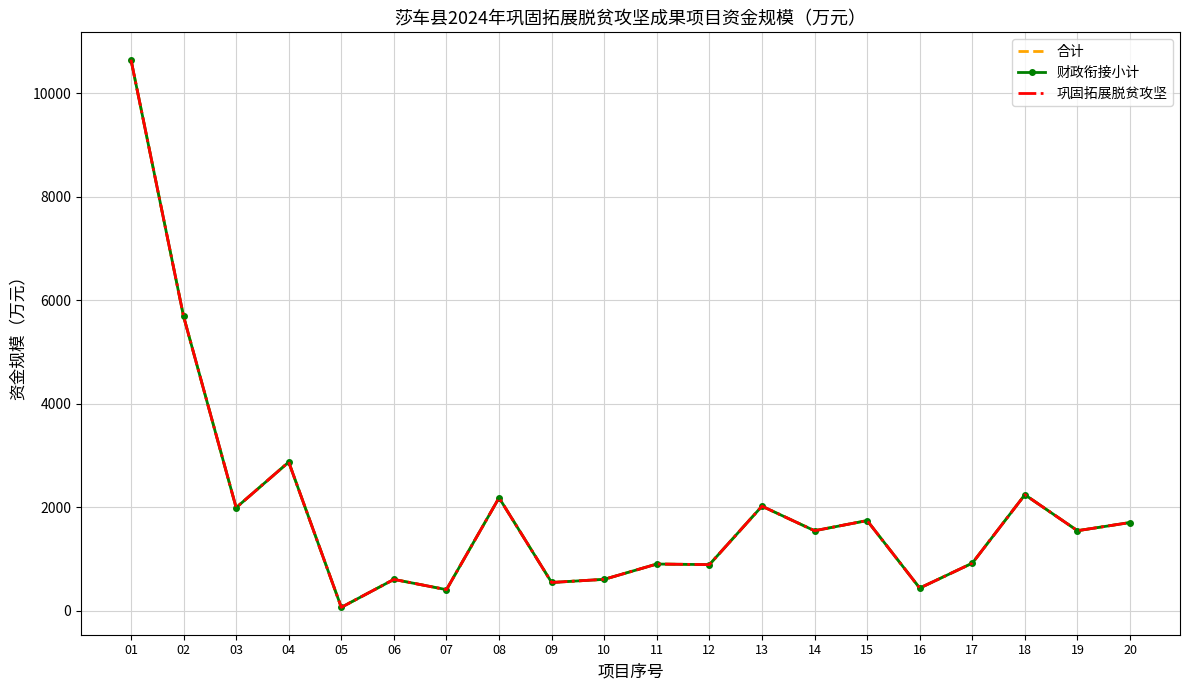

Reading right to left, what are all the values shown in this chart?

合计: 1708.3	1550.3	2245.7	922.8	441.8	1746.3	1549.6	2024.1	894.6	906.1	610.5	549.5	2186.4	411.0	609.0	69.2	2876.7	1995.6	5692.9	10652.3
财政衔接小计: 1708.3	1550.3	2245.7	922.8	441.8	1746.3	1549.6	2024.1	894.6	906.1	610.5	549.5	2186.4	411.0	609.0	69.2	2876.7	1995.6	5692.9	10652.3
巩固拓展脱贫攻坚: 1708.3	1550.3	2245.7	922.8	441.8	1746.3	1549.6	2024.1	894.6	906.1	610.5	549.5	2186.4	411.0	609.0	69.2	2876.7	1995.6	5692.9	10652.3